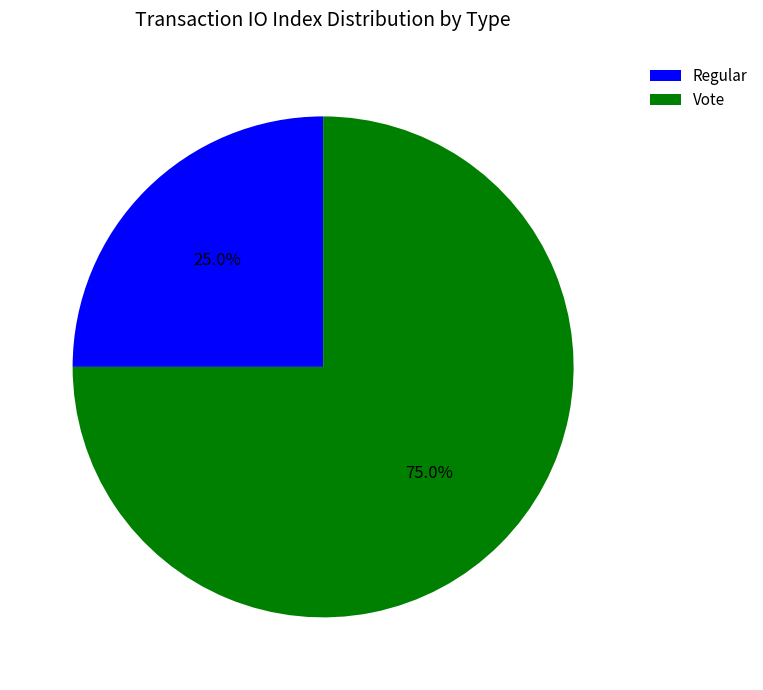

What percentage is the Regular slice, to the nearest percent?

25%